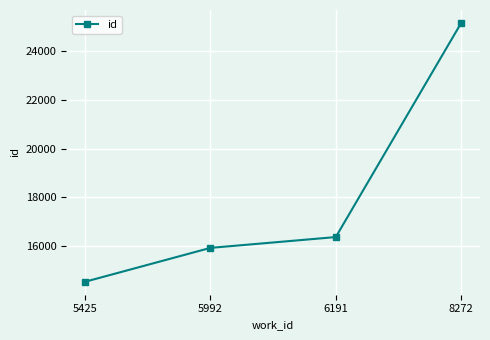

Reading left to right, list all the values displayed in this chart.

14534	15927	16372	25173